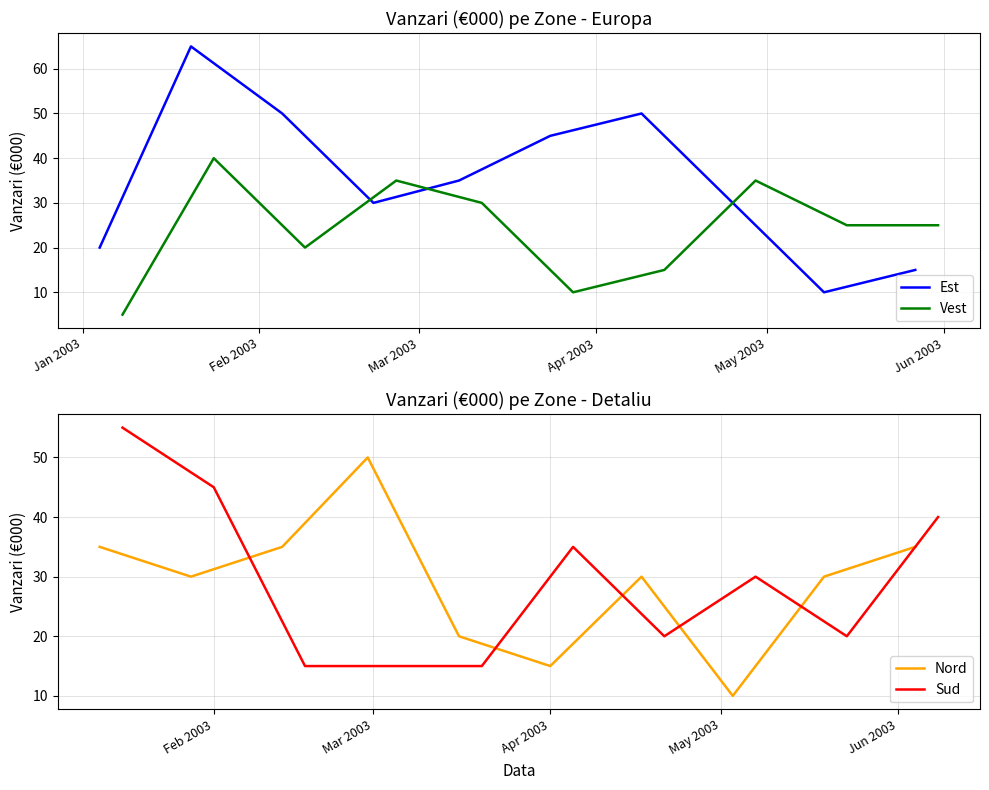

What is the smallest value displayed?

5